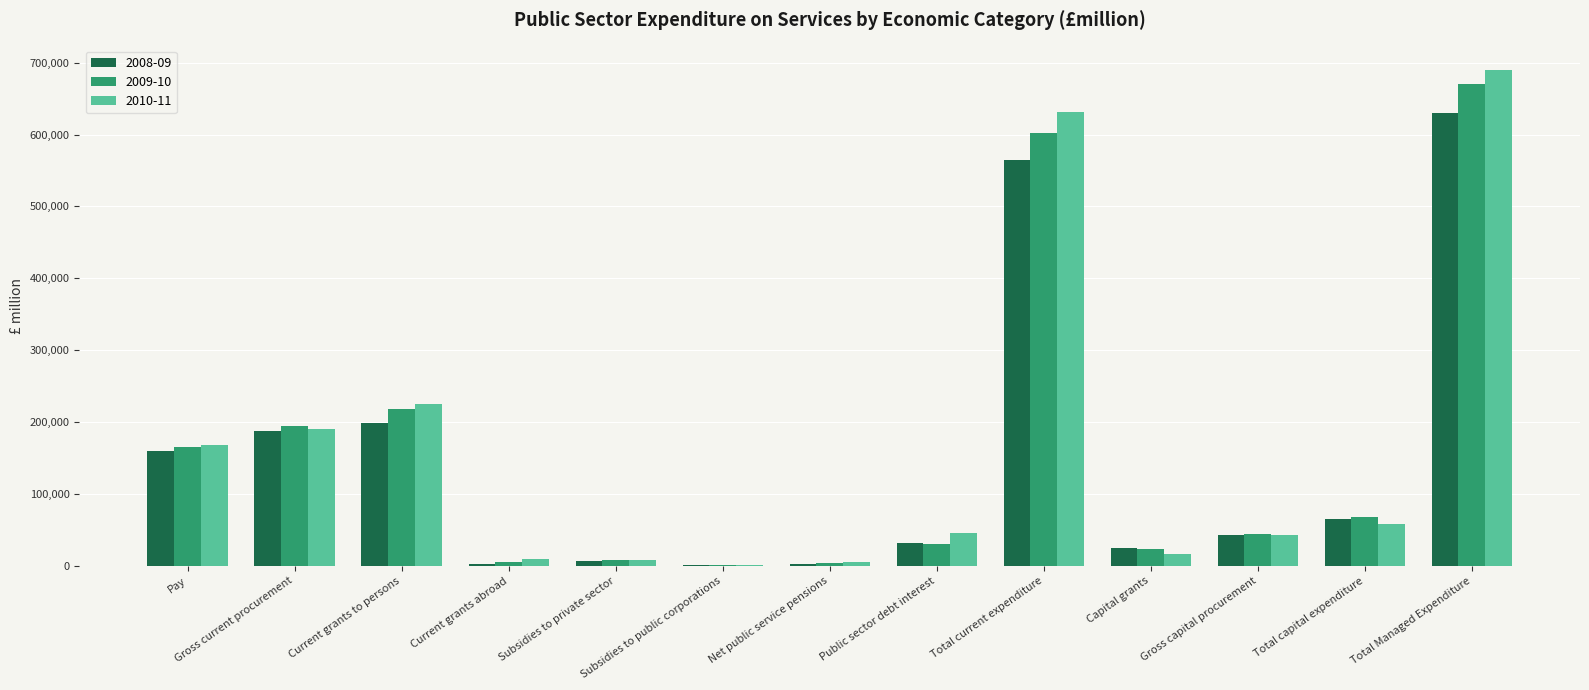

Is the value of 2008-09 at Current grants to persons greater than the value of 2010-11 at Net public service pensions?

Yes